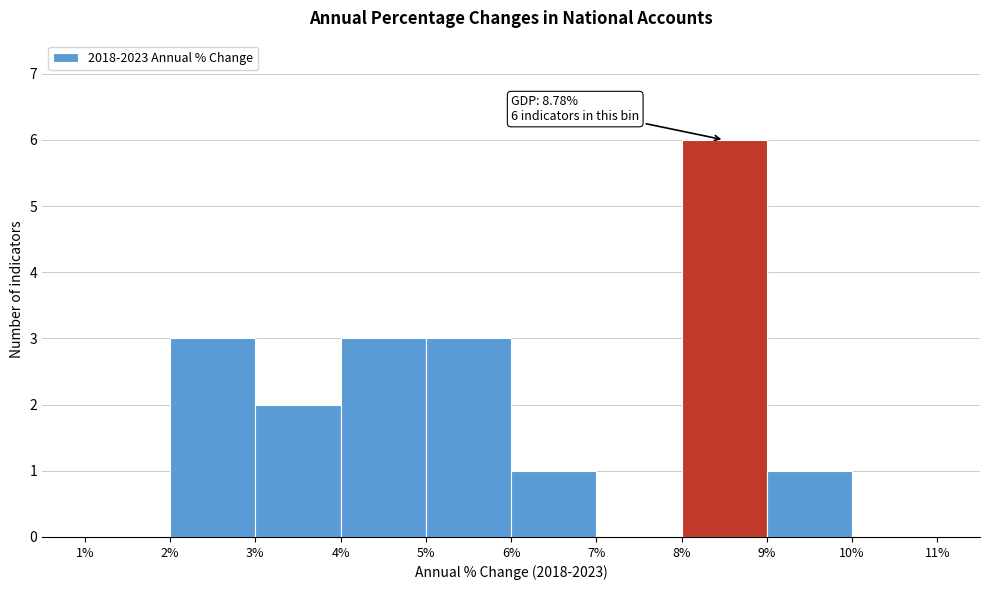

Over which range of the x-axis is the bar tallest?

8% to 9%